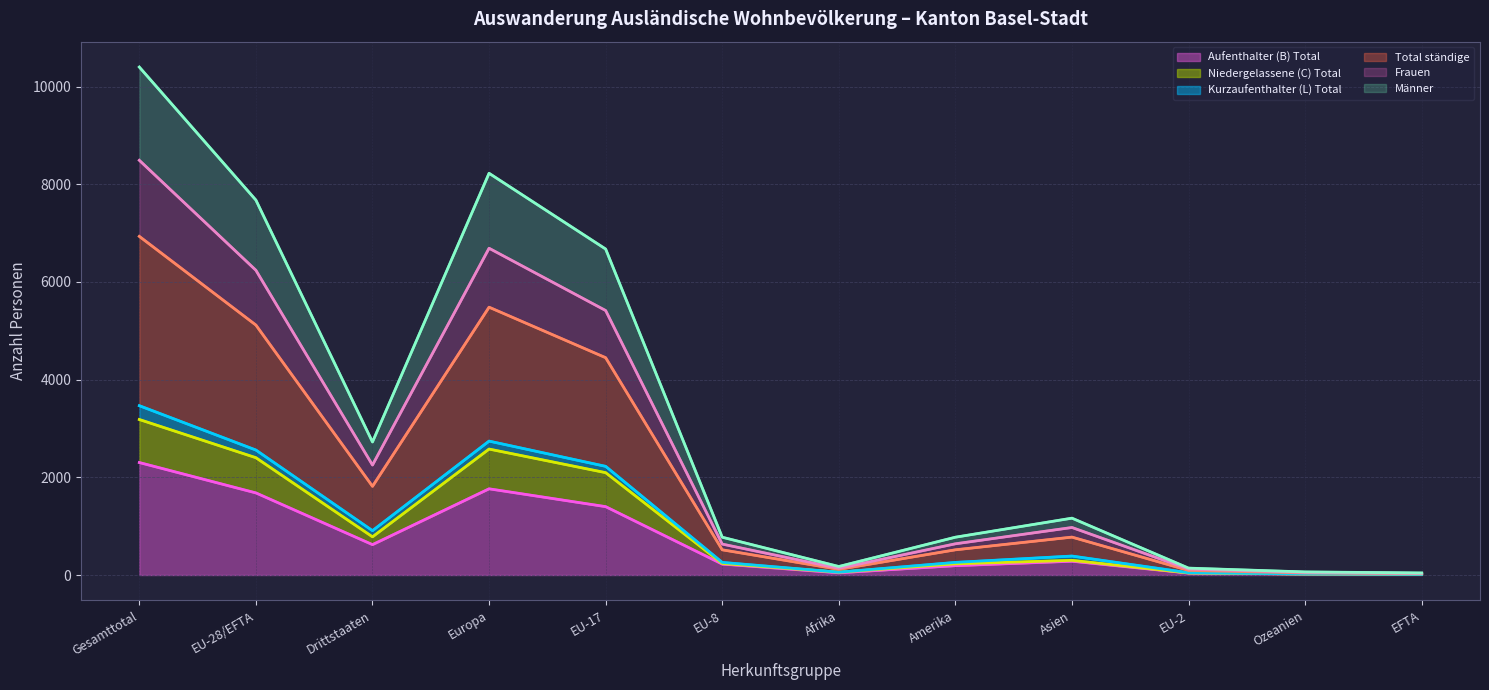

What is the difference between the Total ständige values at EU-8 and Asien?

130